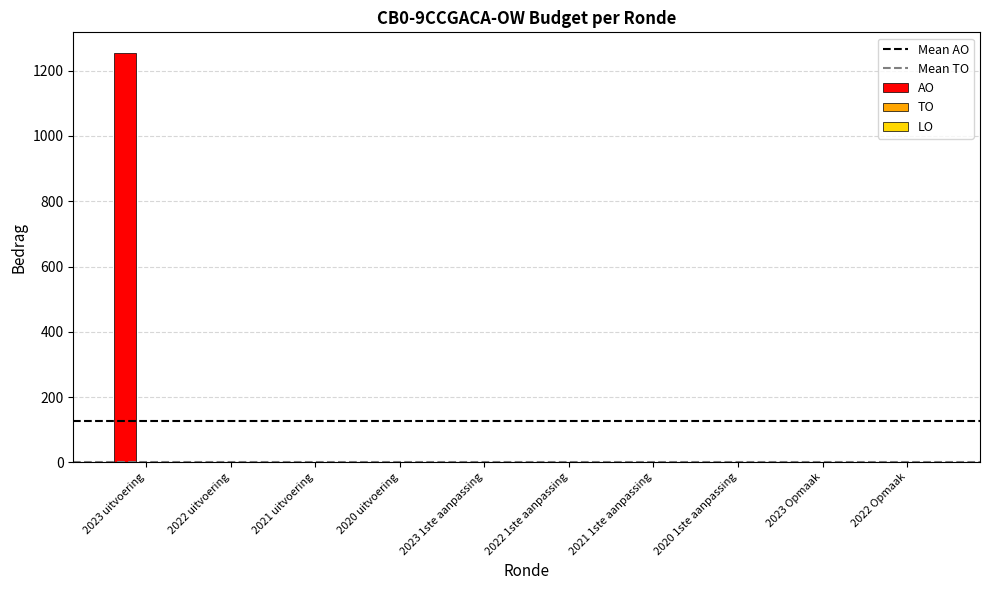

At which category does the chart reach its peak across all series?

2023 uitvoering